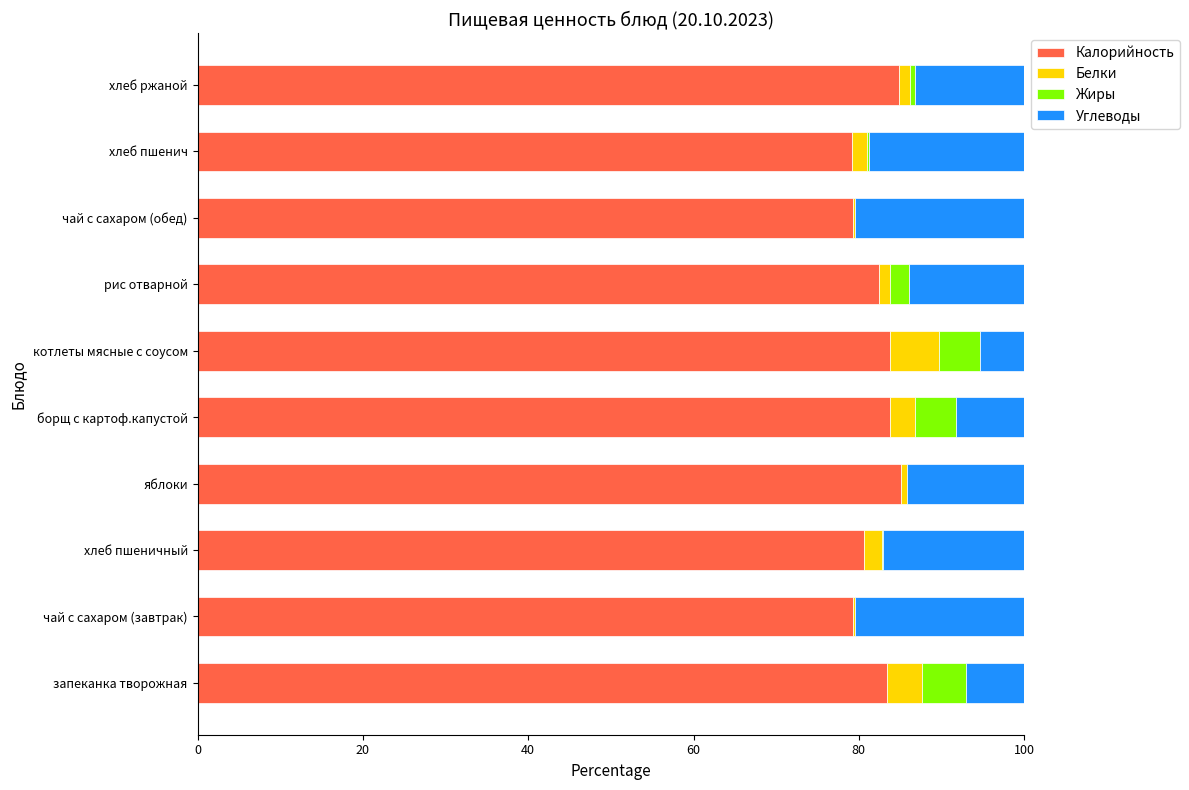

How many categories are shown in the chart?

10